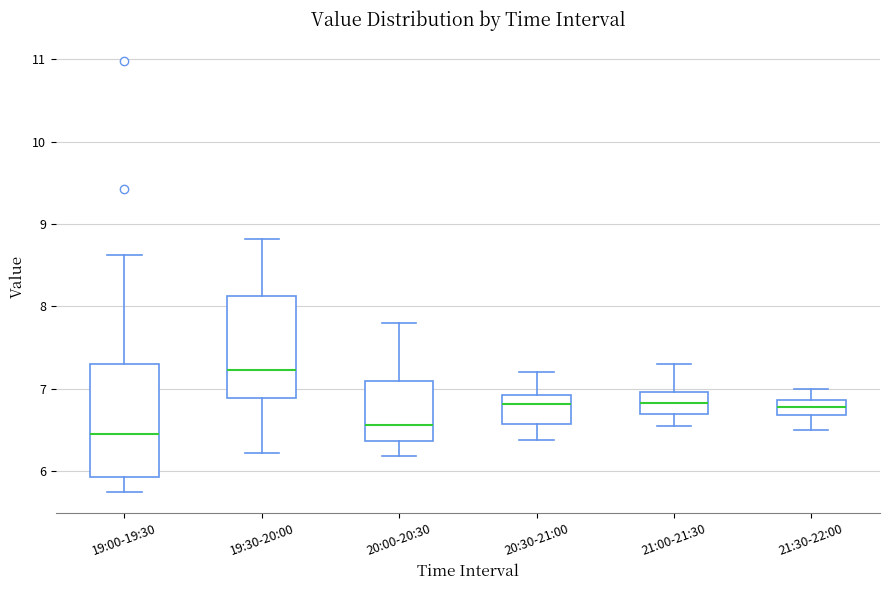

Reading left to right, transcribe this box plot: for each box, give where its median line is, the range the box spans, and where its two whiskers end, as read against the y-axis. The values are not printed on the chart, so give them approximately, as read against the axis.

19:00-19:30: median 6.5, box 5.9 to 7.3, whiskers 5.8 to 8.6
19:30-20:00: median 7.2, box 6.9 to 8.1, whiskers 6.2 to 8.8
20:00-20:30: median 6.6, box 6.4 to 7.1, whiskers 6.2 to 7.8
20:30-21:00: median 6.8, box 6.6 to 6.9, whiskers 6.4 to 7.2
21:00-21:30: median 6.8, box 6.7 to 7.0, whiskers 6.6 to 7.3
21:30-22:00: median 6.8, box 6.7 to 6.9, whiskers 6.5 to 7.0